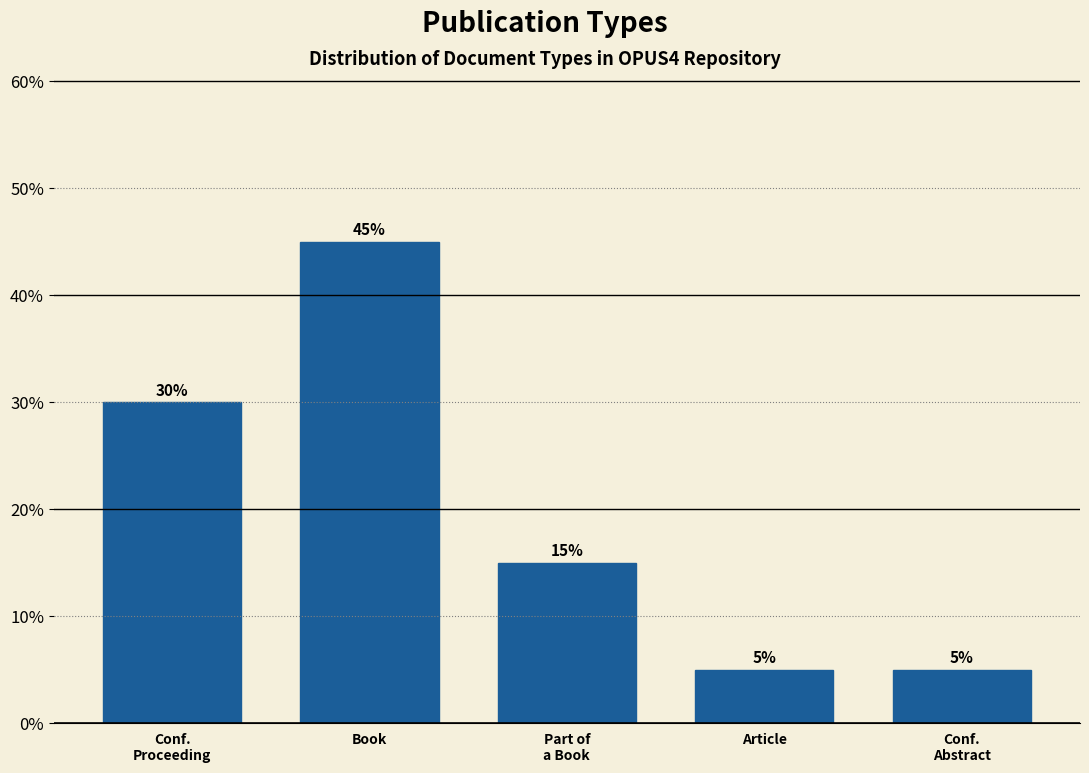

Reading left to right, extract all data points from this chart.

30	45	15	5	5